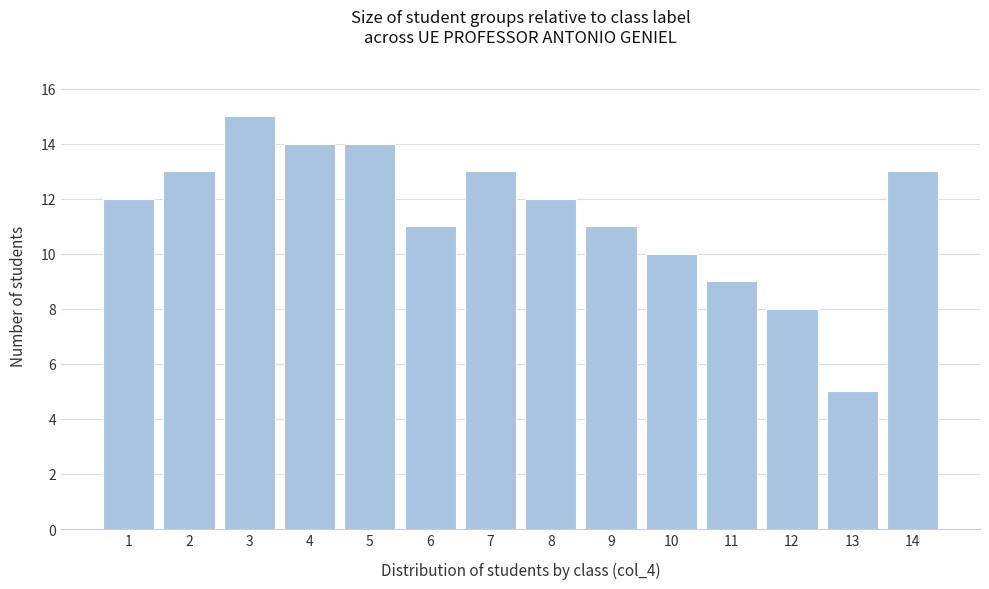

Reading left to right, extract all data points from this chart.

1=12	2=13	3=15	4=14	5=14	6=11	7=13	8=12	9=11	10=10	11=9	12=8	13=5	14=13